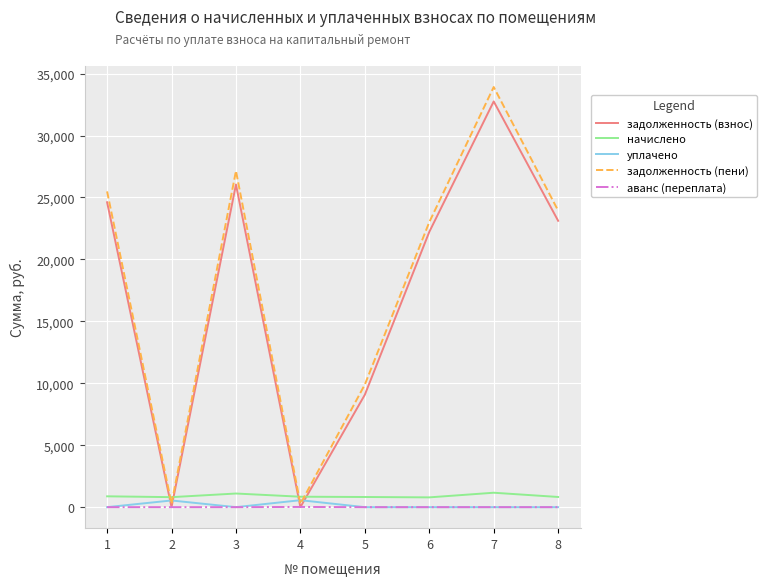

What is the total value across all series at 1?

50984.0